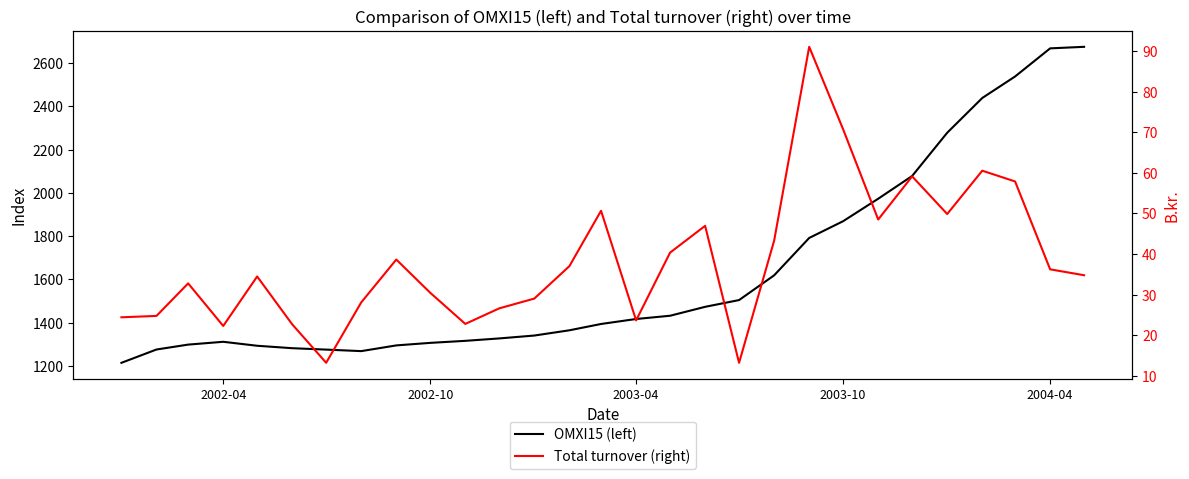

How many interior local valleys does the OMXI15 (left) series have?

1